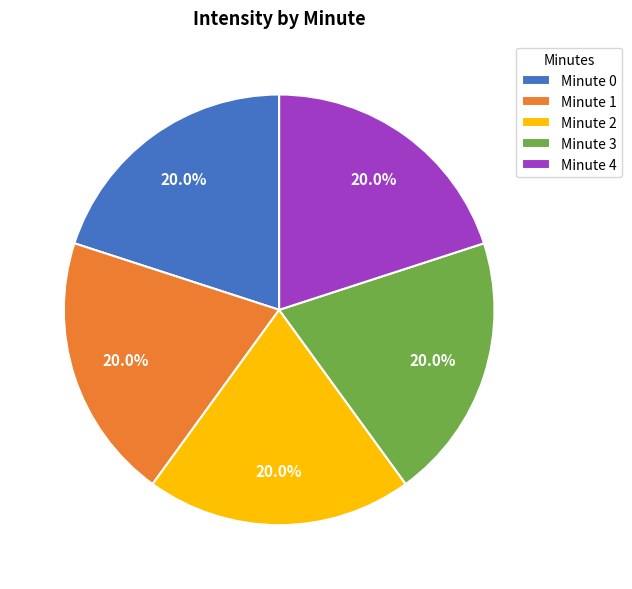

Approximately how many times larger is the value at Minute 3 compared to Minute 2?

1.0